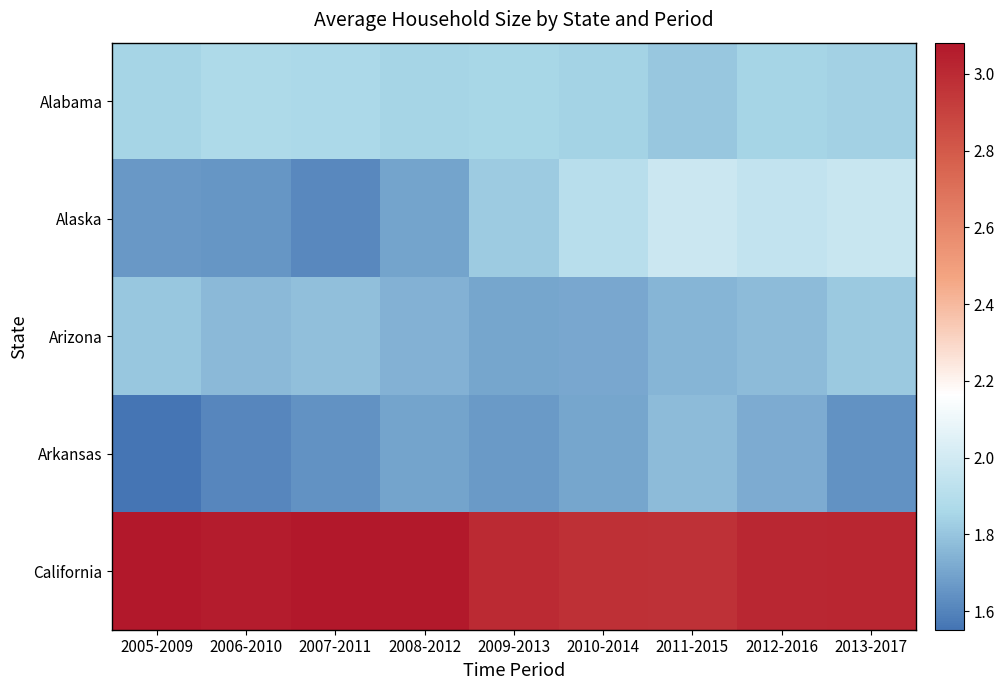

Rank the series by their maximum value, from highest to lowest.

California, Alaska, Alabama, Arizona, Arkansas